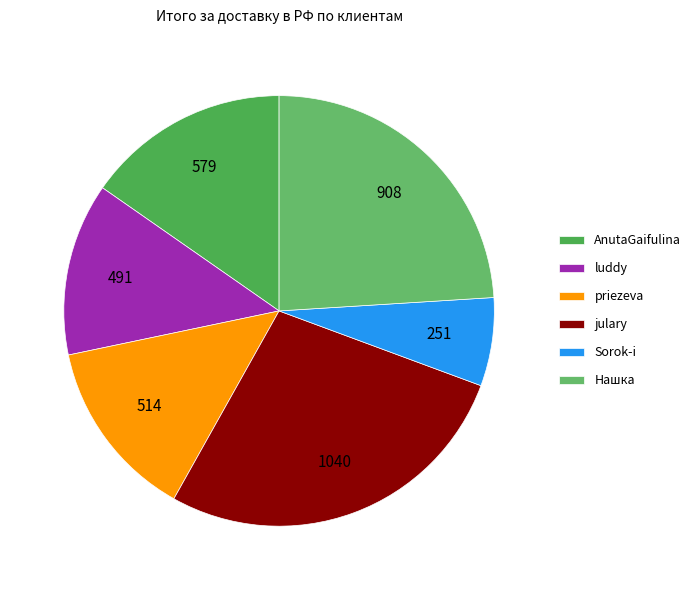

To the nearest percent, what is the average slice percentage?

17%